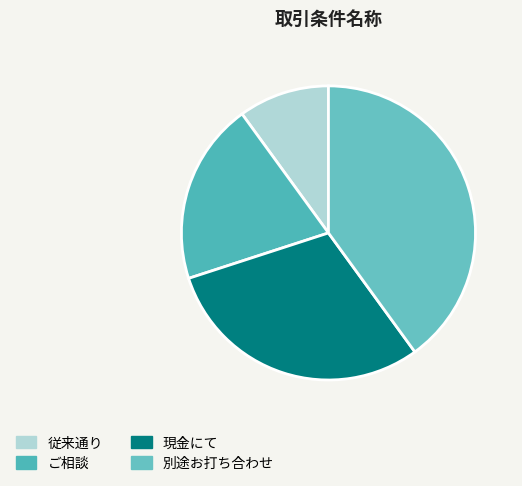

Combined, do ご相談 and 従来通り account for over 50%?

No